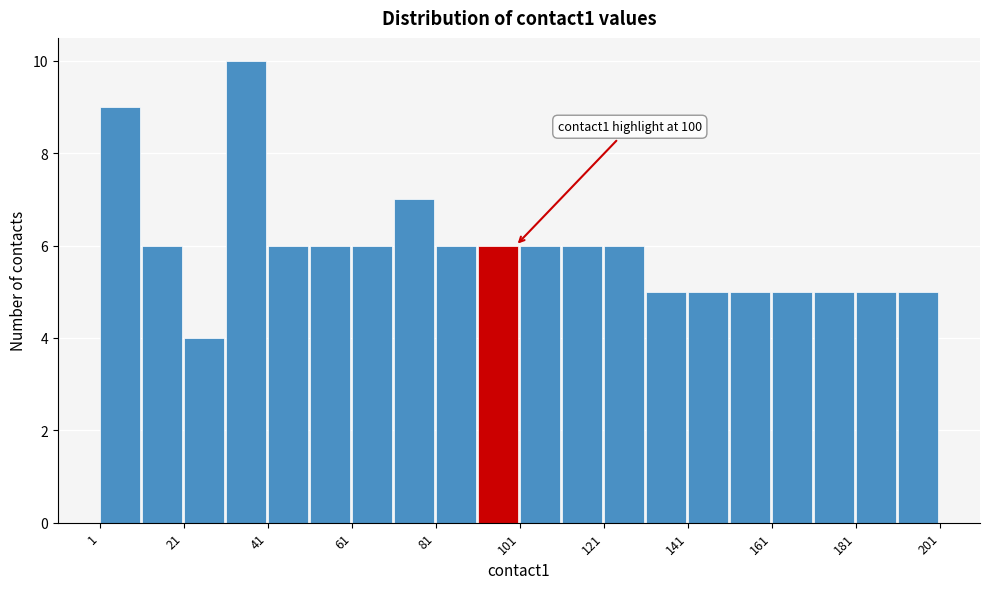

Over which range of the x-axis is the bar tallest?

31 to 41